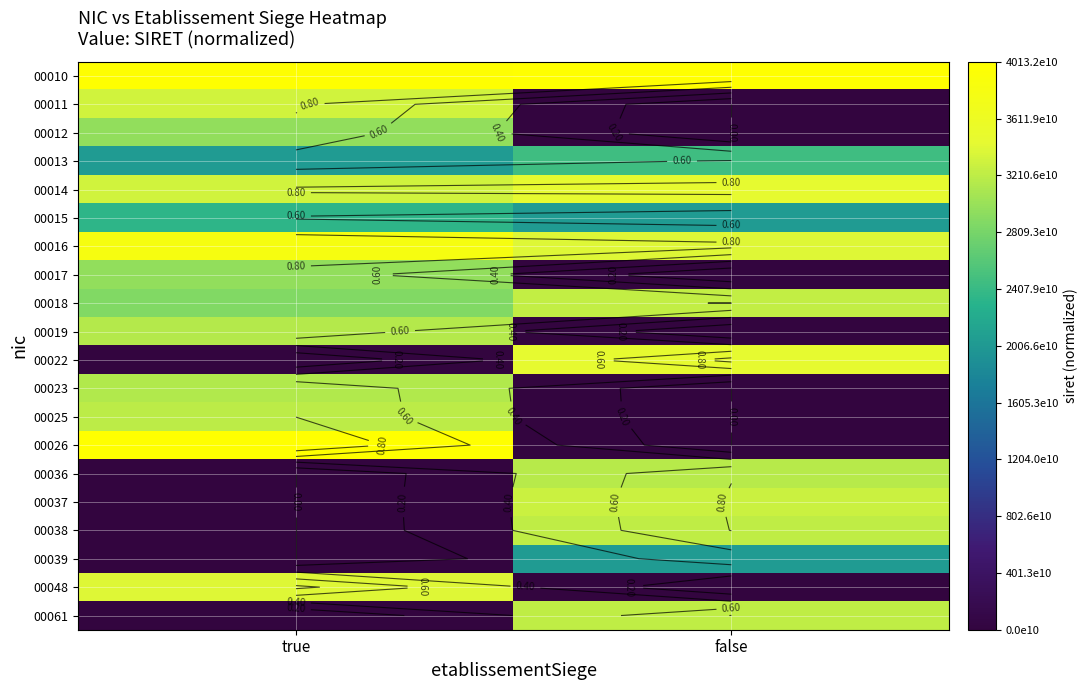

At which label does 00017 reach its minimum?

false